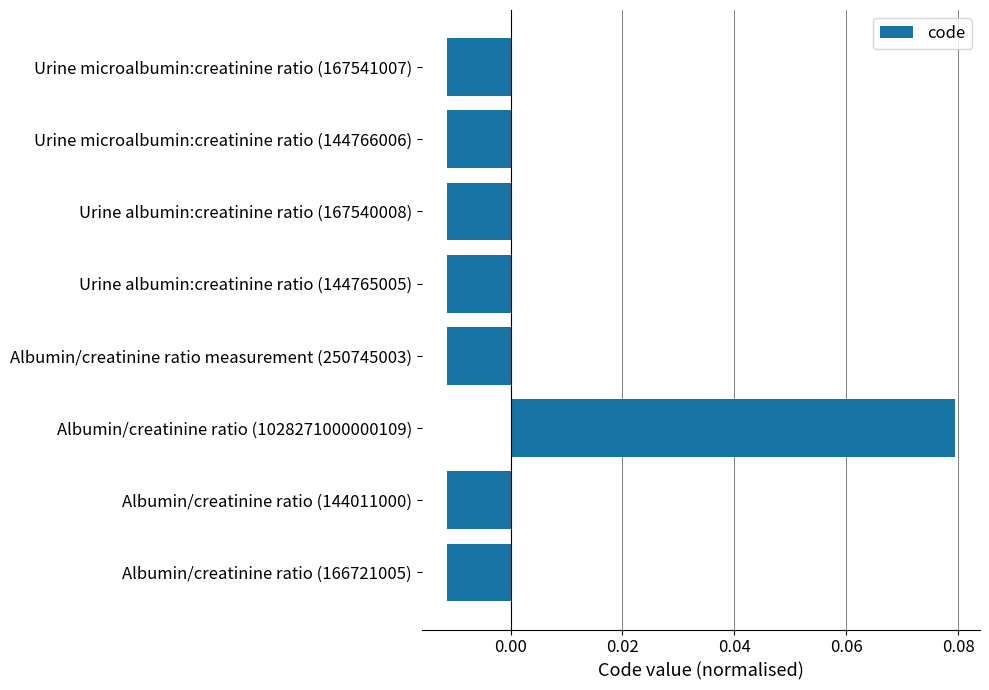

How many values are below zero?

7